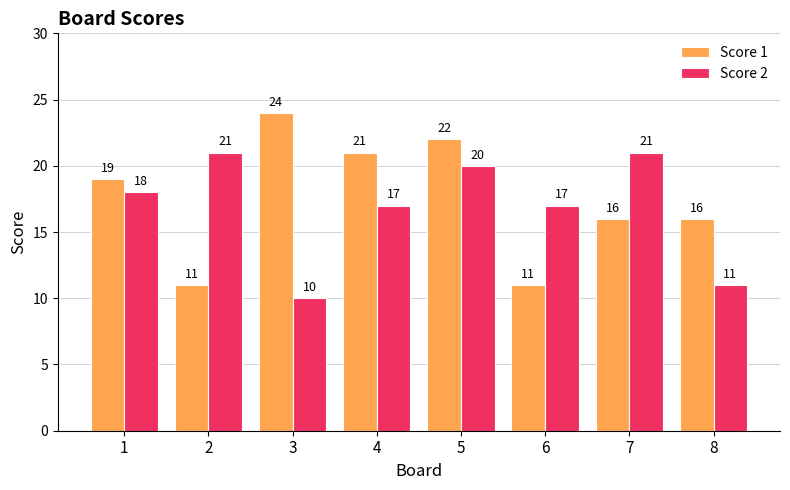

What are all the series names shown in the legend?

Score 1, Score 2